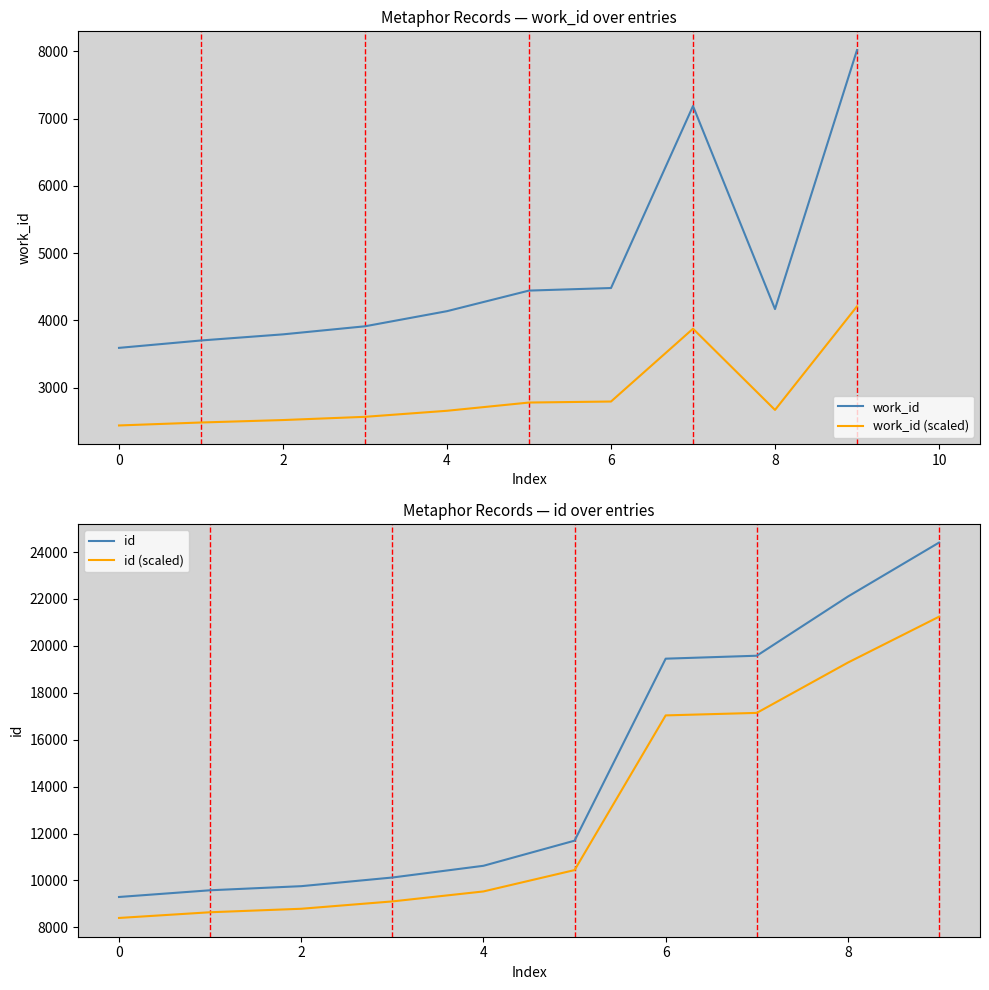

At how many categories does at least one series exceed 20711?

2